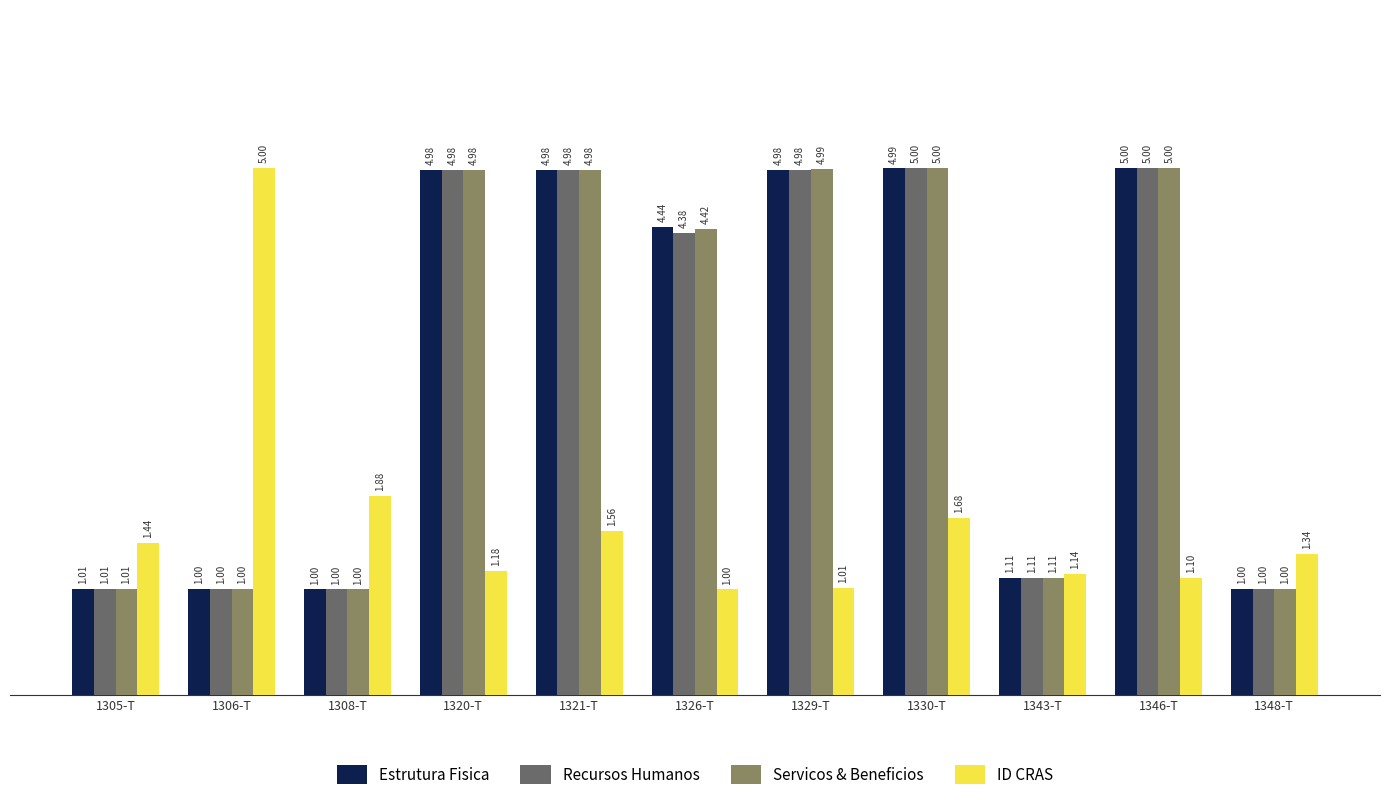

Where does the Estrutura Fisica series first go above 4?

1320-T